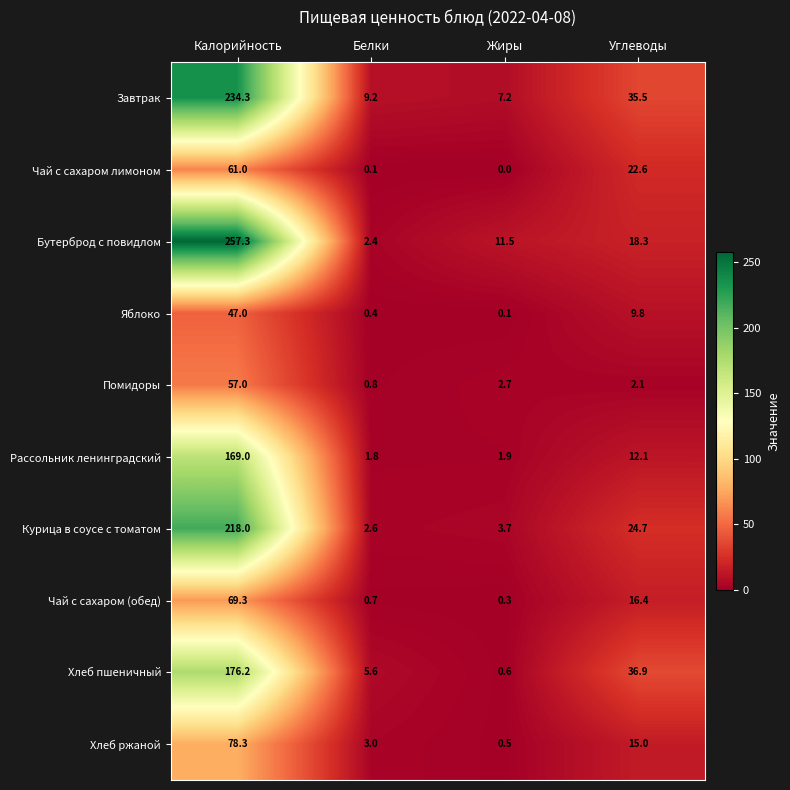

Read the Яблоко value at Калорийность.

47.0